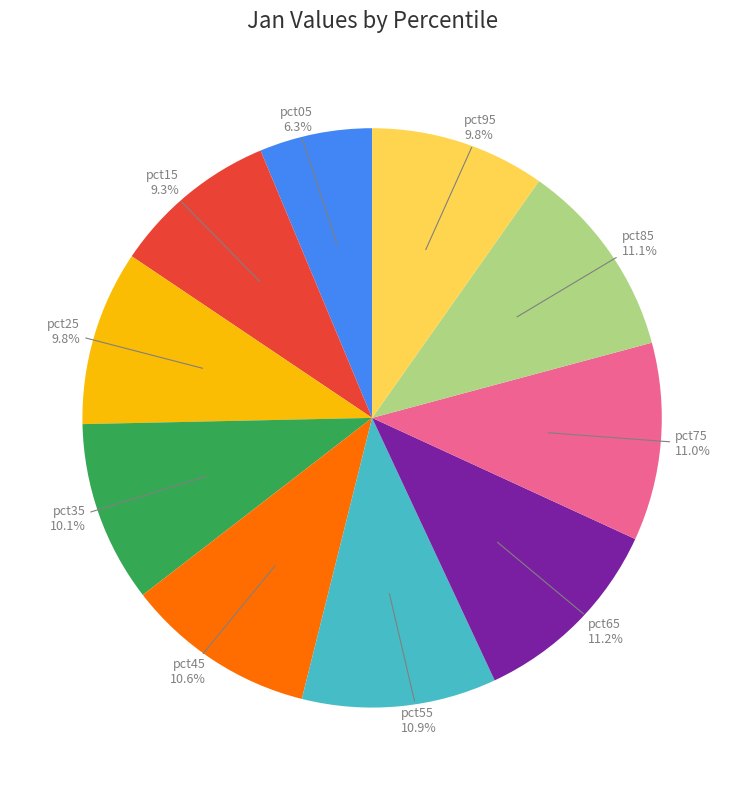

Is it true that pct95 is 10% of the pie?

True